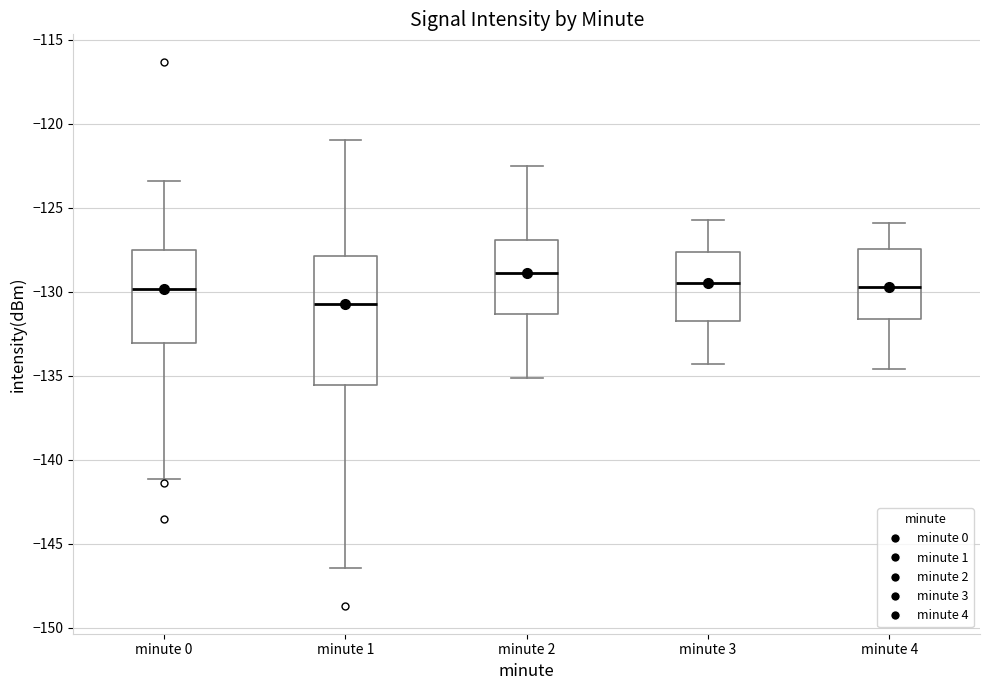

Where does the lower whisker of the box for minute 3 end on the y-axis? The values are not printed on the chart, so give them approximately, as read against the axis.

-134.5